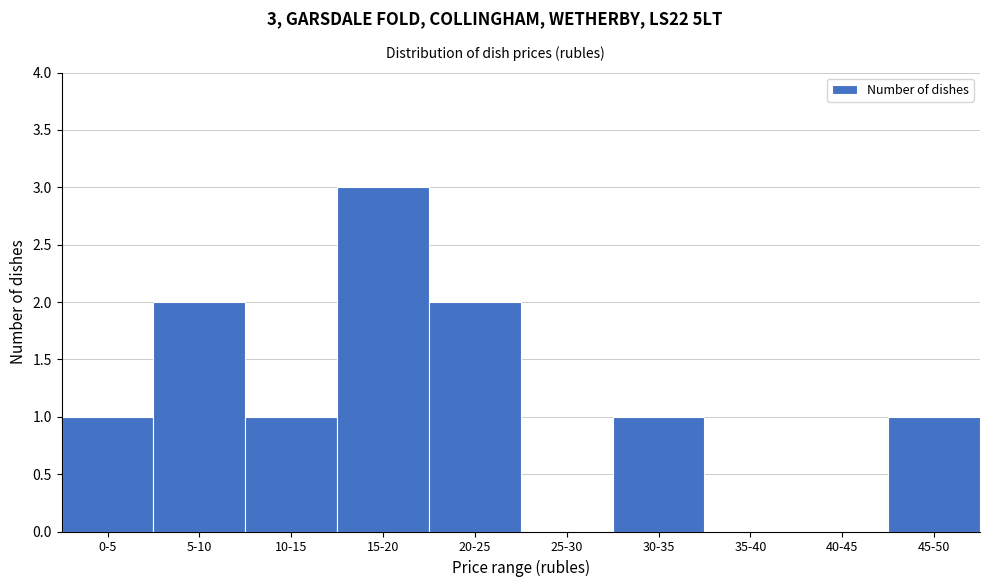

Reading left to right, transcribe all the data shown in this chart.

0-5=1	5-10=2	10-15=1	15-20=3	20-25=2	25-30=0	30-35=1	35-40=0	40-45=0	45-50=1